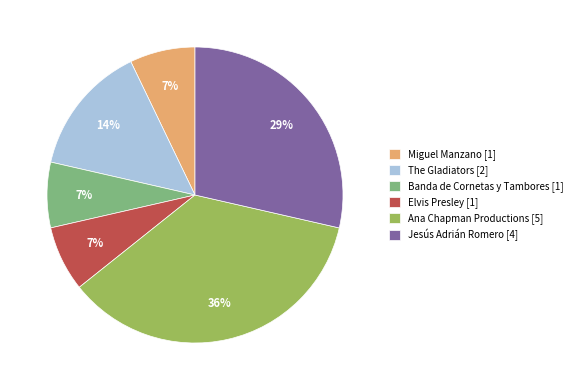

Does Miguel Manzano account for over 50% of the chart?

No